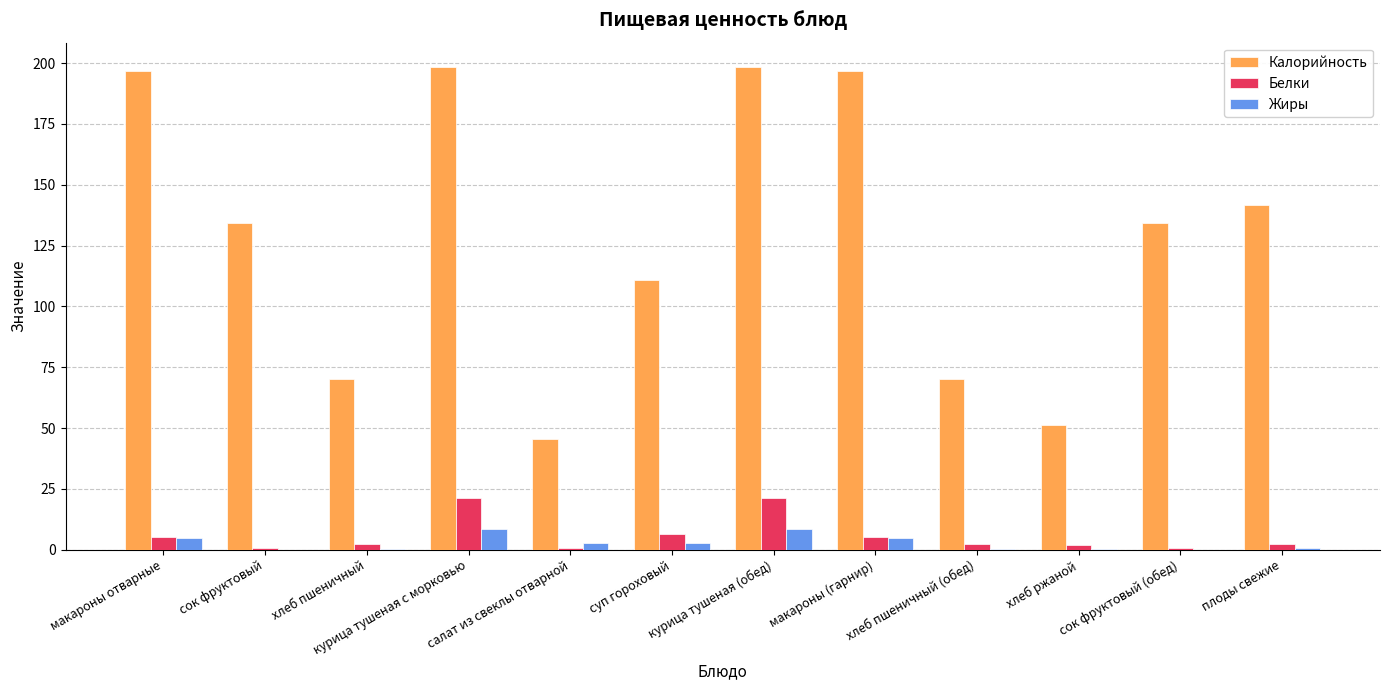

Which series has the largest total across all categories?

Калорийность